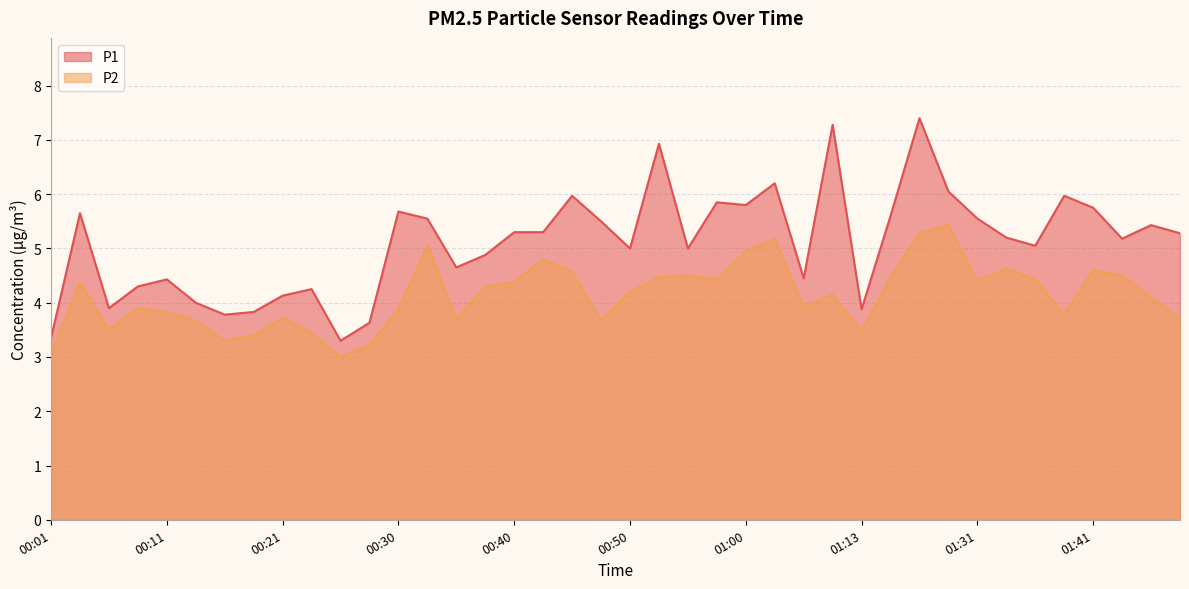

True or false: P1 has a value of 2.2 at 00:57.

False